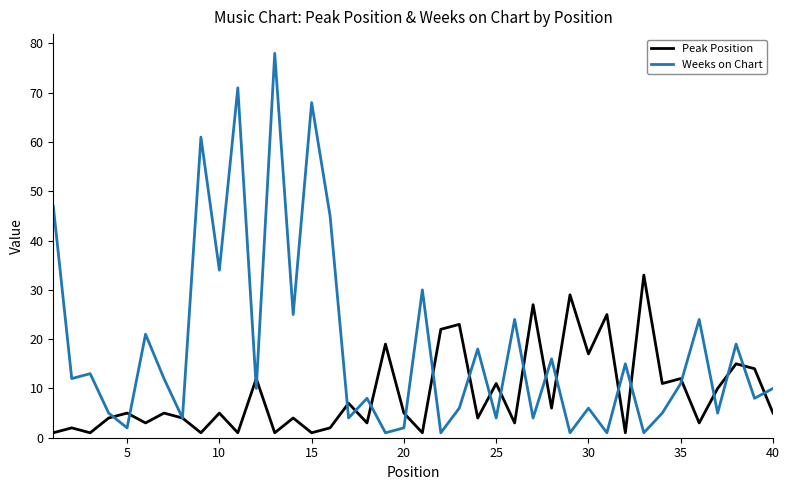

What is the maximum value shown in the chart?

78